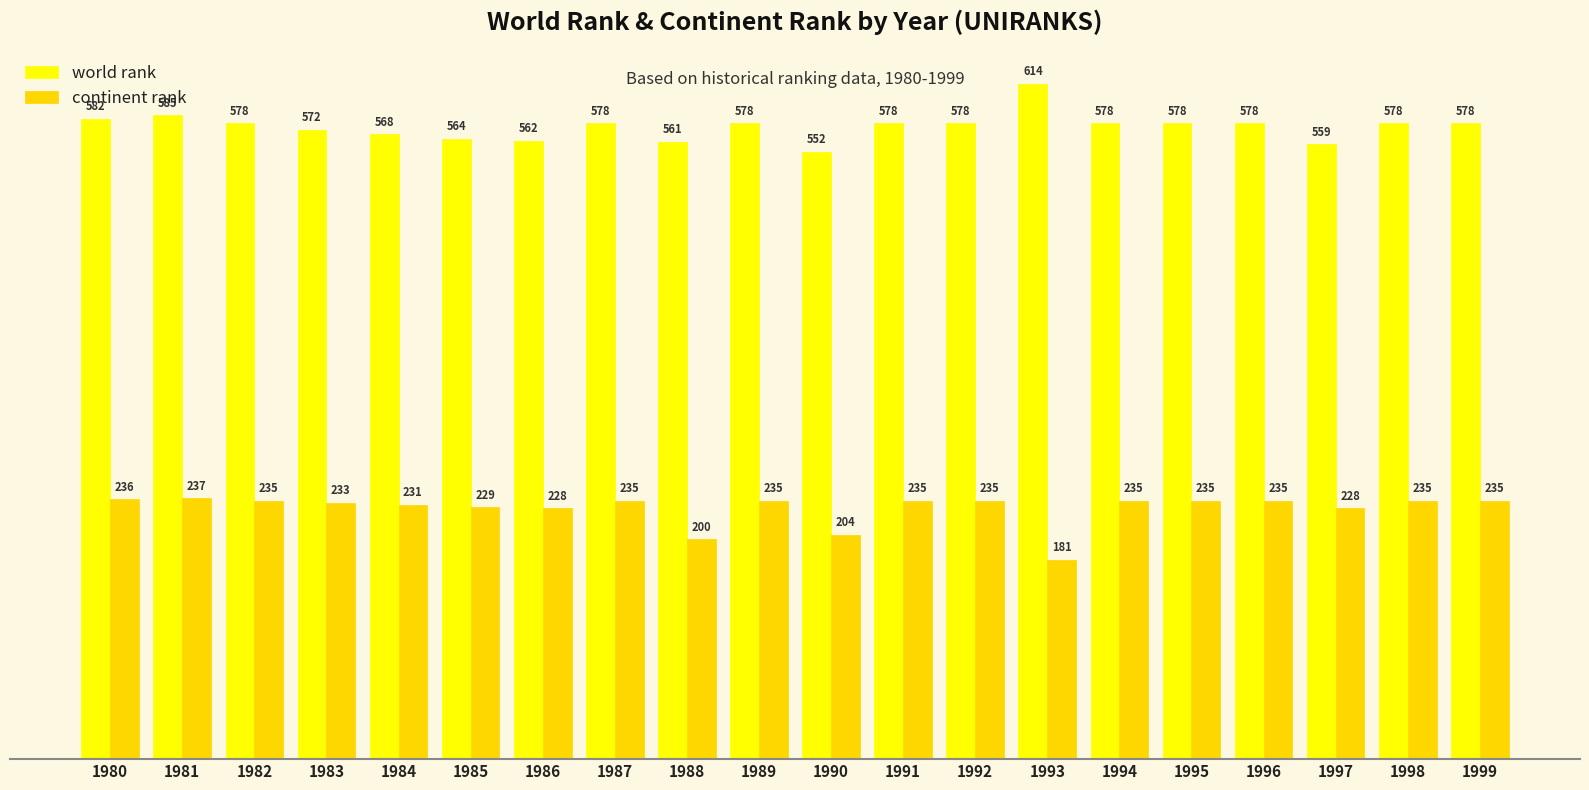

Count the number of categories in the chart.

20